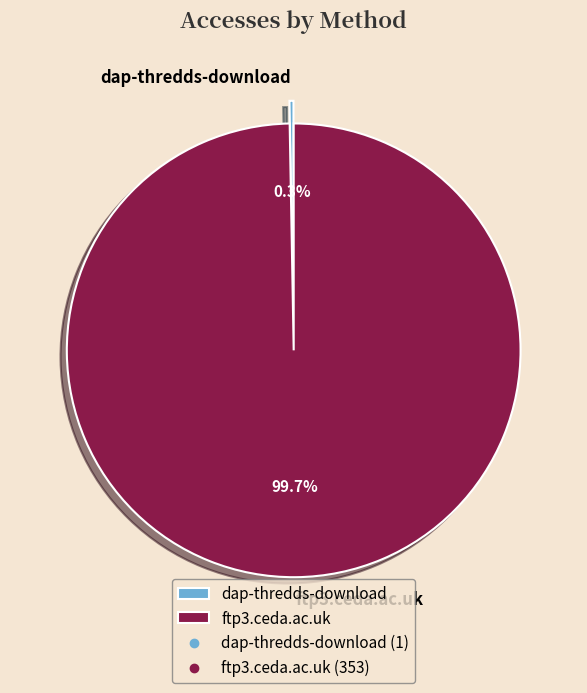

How many slices are in this pie chart?

2